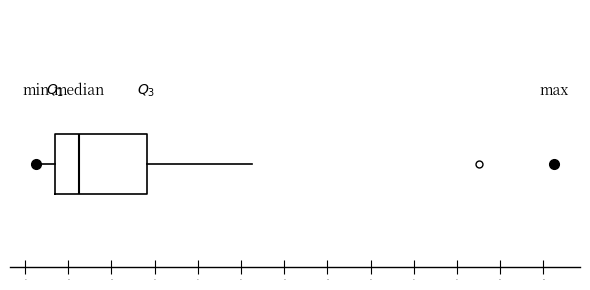

Read this box plot against the x-axis: the position of the median line, the range covered by the box, and the ends of both whiskers. The values are not printed on the chart, so give them approximately, as read against the axis.

median 17.0, box 15.0 to 23.5, whiskers 13.0 to 33.0